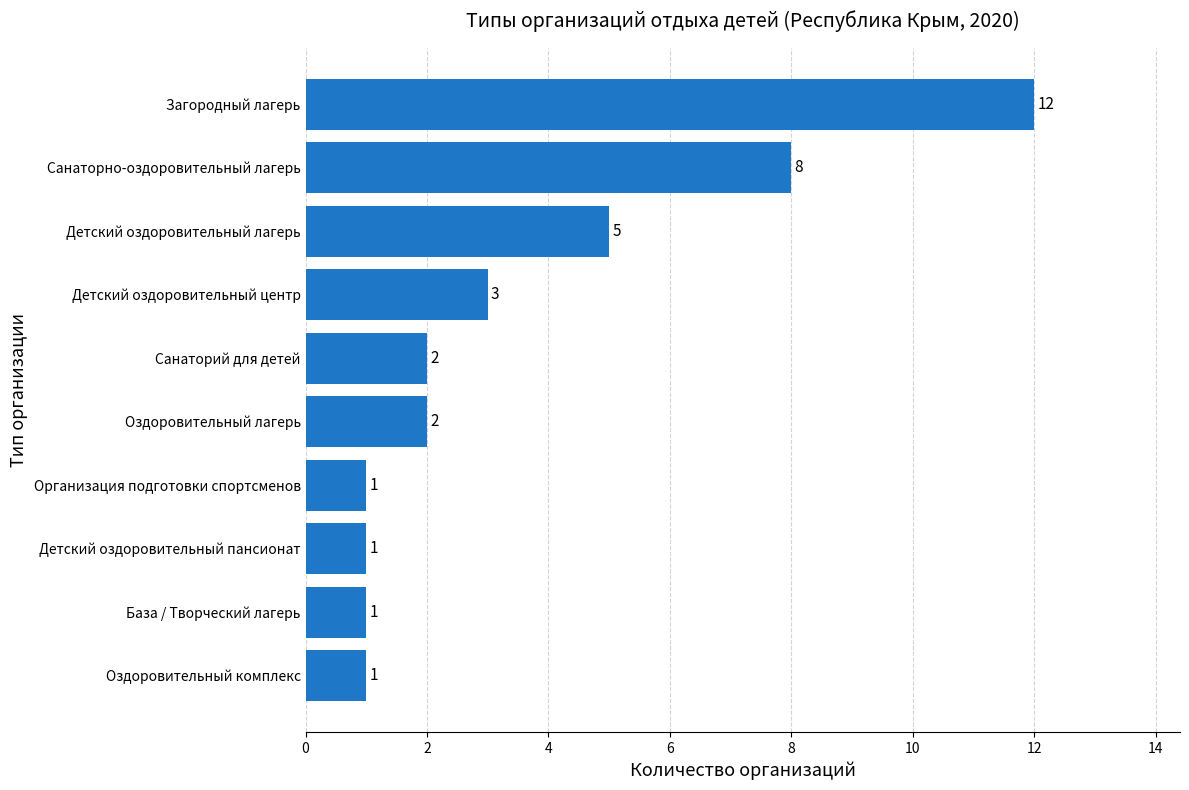

Reading bottom to top, what are all the values shown in this chart?

Оздоровительный комплекс=1	База / Творческий лагерь=1	Детский оздоровительный пансионат=1	Организация подготовки спортсменов=1	Оздоровительный лагерь=2	Санаторий для детей=2	Детский оздоровительный центр=3	Детский оздоровительный лагерь=5	Санаторно-оздоровительный лагерь=8	Загородный лагерь=12